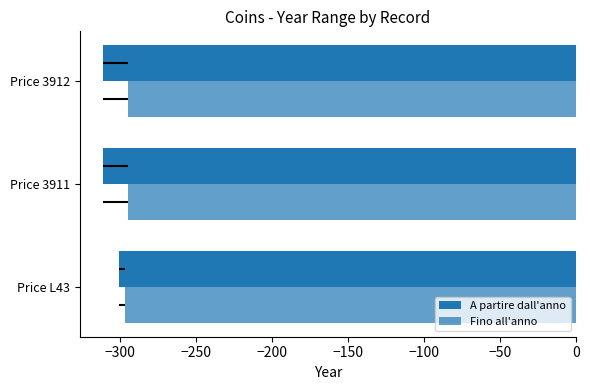

How many groups of bars are there?

3